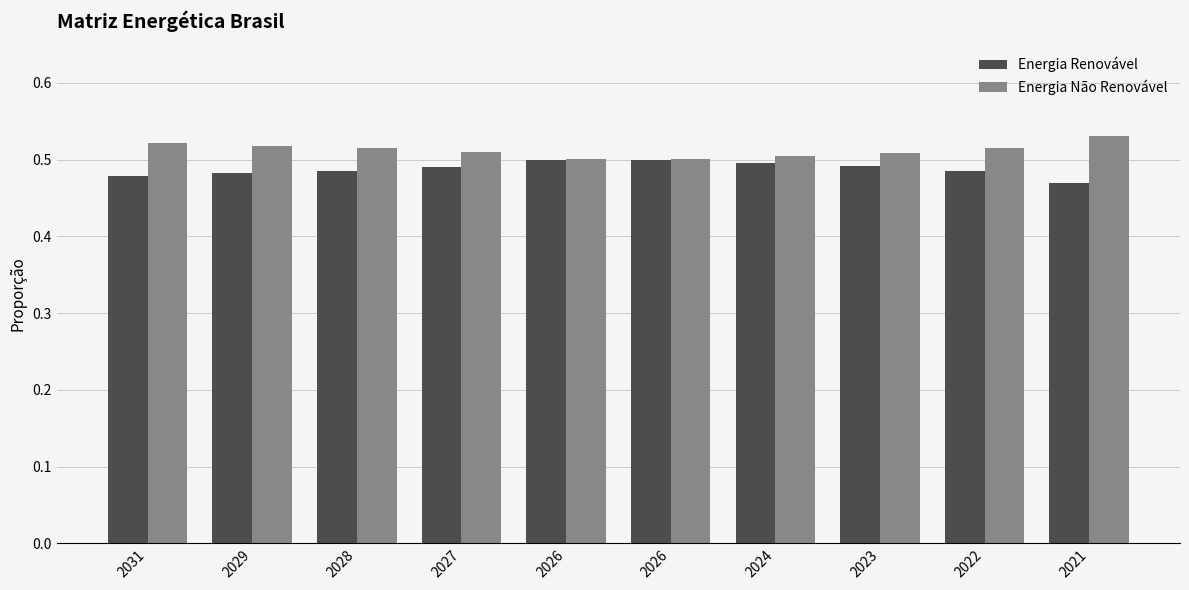

List the series in order of their overall mean, highest first.

Energia Não Renovável, Energia Renovável